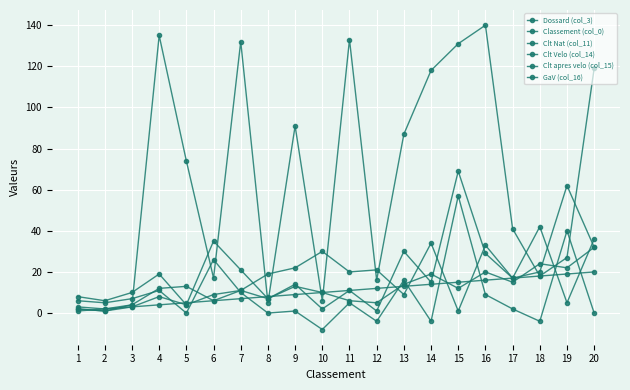

Reading left to right, extract all data points from this chart.

Dossard (col_3): 1=2	2=1	3=4	4=135	5=74	6=17	7=132	8=5	9=91	10=6	11=133	12=16	13=87	14=118	15=131	16=140	17=41	18=18	19=27	20=119
Classement (col_0): 1=1	2=2	3=3	4=4	5=5	6=6	7=7	8=8	9=9	10=10	11=11	12=12	13=13	14=14	15=15	16=16	17=17	18=18	19=19	20=20
Clt Nat (col_11): 1=8	2=6	3=10	4=19	5=4	6=35	7=21	8=7	9=14	10=2	11=11	12=1	13=30	14=15	15=69	16=29	17=17	18=20	19=62	20=32
Clt Velo (col_14): 1=3	2=2	3=4	4=12	5=13	6=6	7=11	8=19	9=22	10=30	11=20	12=21	13=9	14=34	15=1	16=33	17=17	18=42	19=5	20=36
Clt apres velo (col_15): 1=2	2=1	3=3	4=8	5=4	6=9	7=11	8=7	9=13	10=10	11=6	12=5	13=14	14=19	15=12	16=20	17=15	18=24	19=22	20=32
GaV (col_16): 1=6	2=5	3=7	4=11	5=0	6=26	7=10	8=0	9=1	10=-8	11=5	12=-4	13=16	14=-4	15=57	16=9	17=2	18=-4	19=40	20=0